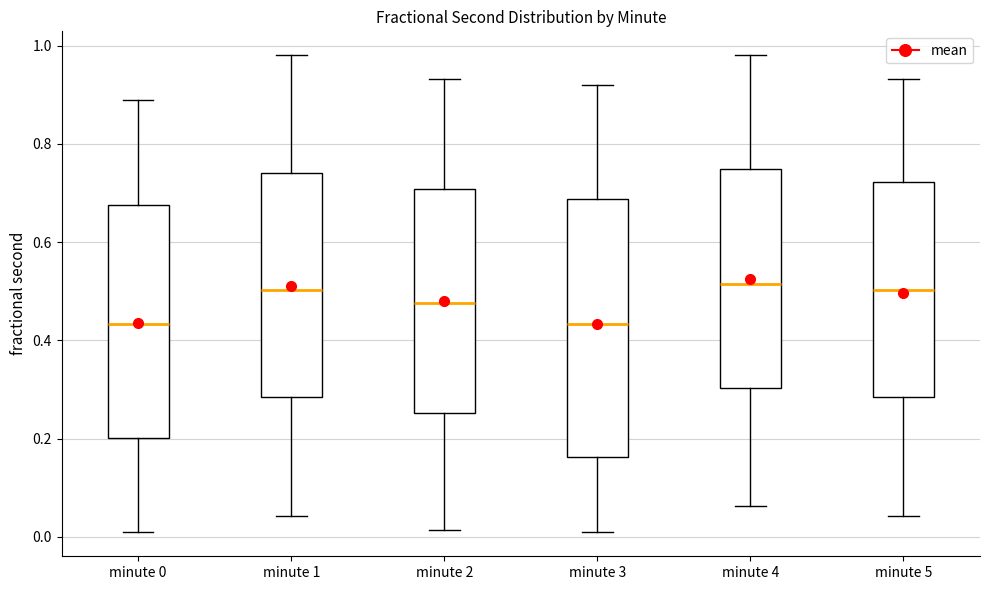

Where is the upper edge of the box for minute 5 on the y-axis? The values are not printed on the chart, so give them approximately, as read against the axis.

0.72